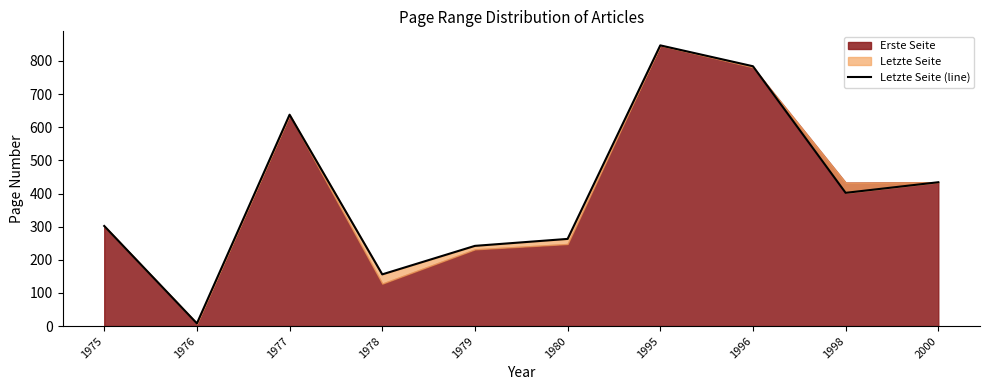

Is it true that the value at 1976 is 2.5?

False